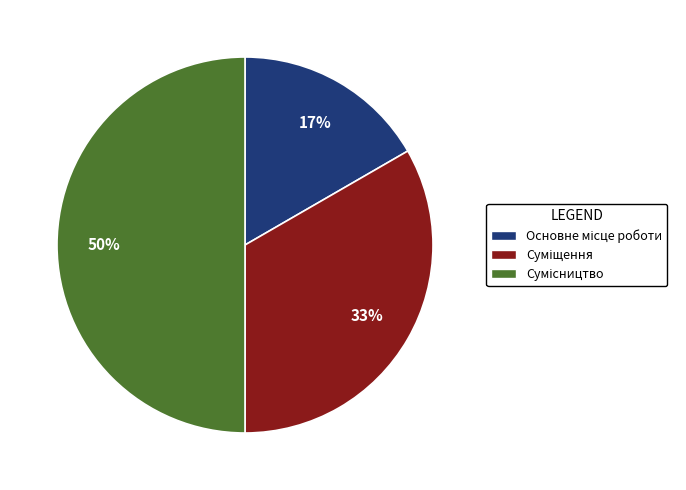

To the nearest percent, what is the difference between the largest and smallest slice percentages?

33%